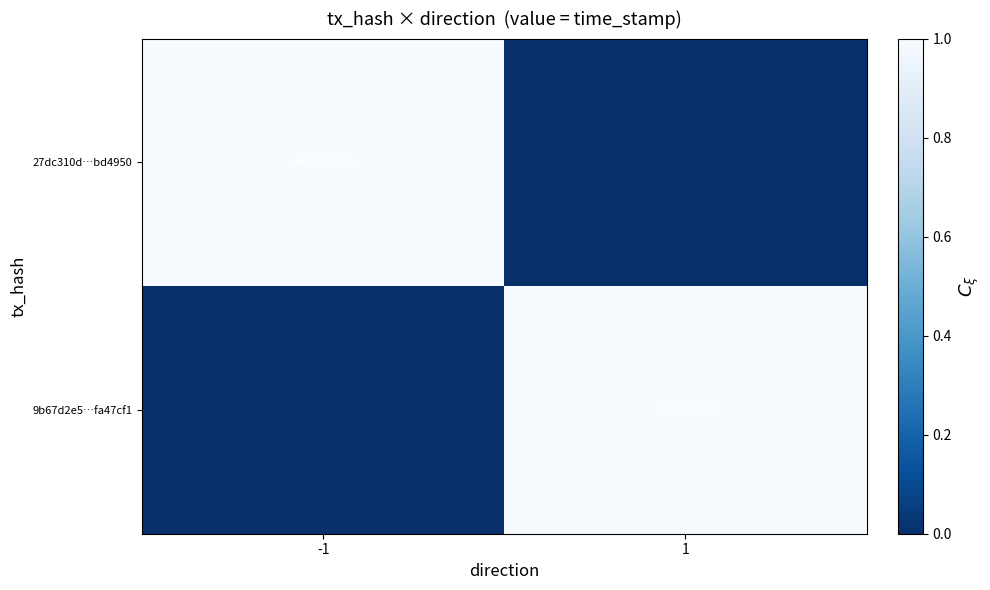

True or false: 9b67d2e5…fa47cf1 has a value of 2352960667 at 1.

False